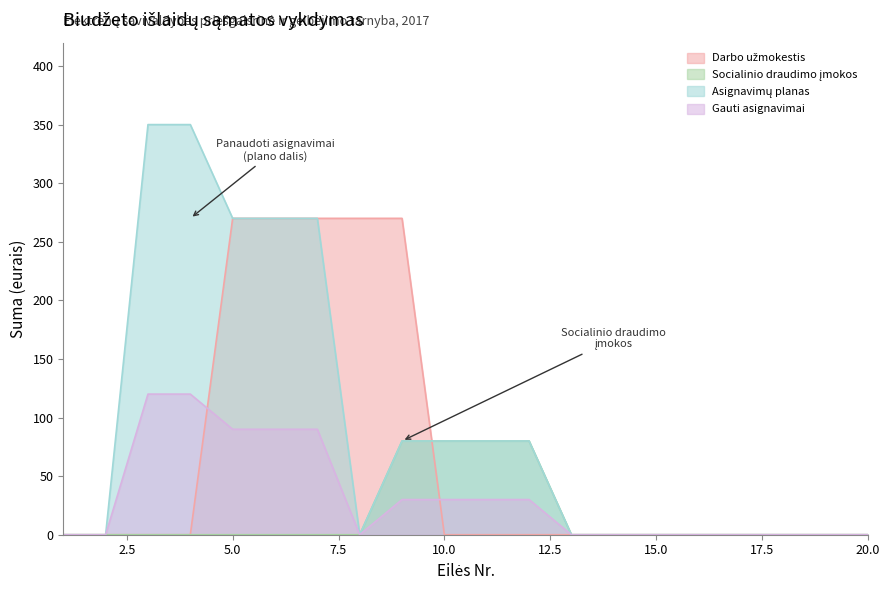

True or false: Asignavimų planas and Darbo užmokestis intersect in this chart.

True